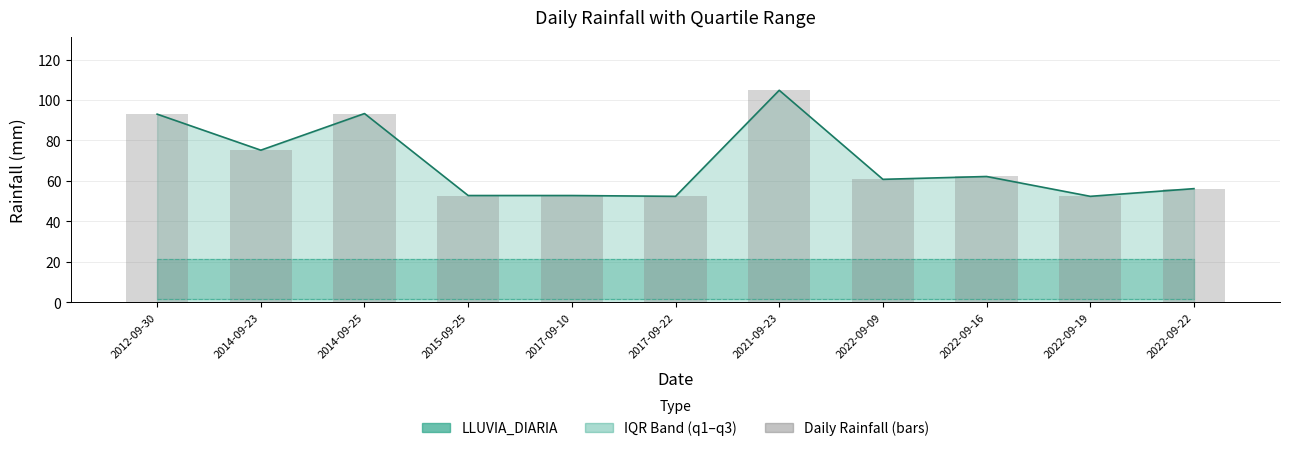

Is the value of LLUVIA_DIARIA (line) at 2015-09-25 greater than the value of q3 at 2021-09-23?

Yes